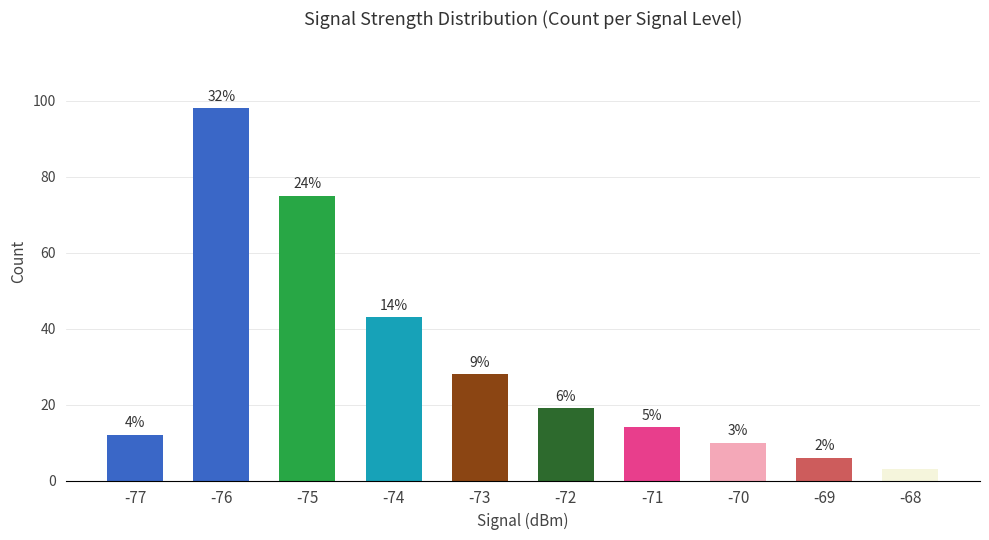

Rank the categories by value from lowest to highest.

-68, -69, -70, -77, -71, -72, -73, -74, -75, -76